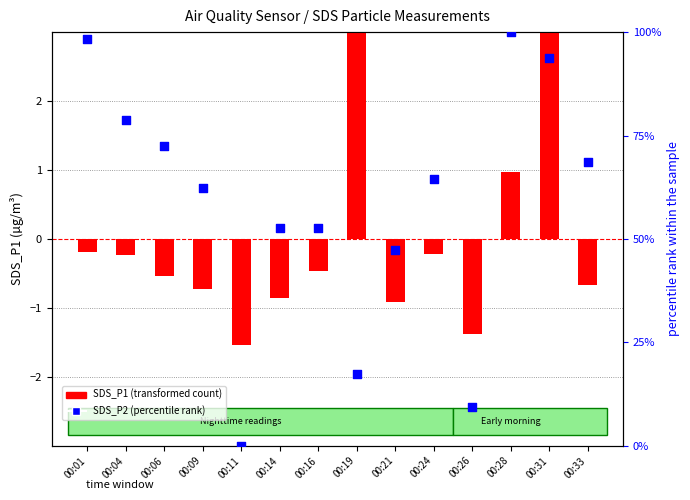

Which series has the largest total across all categories?

SDS_P2 (percentile rank)